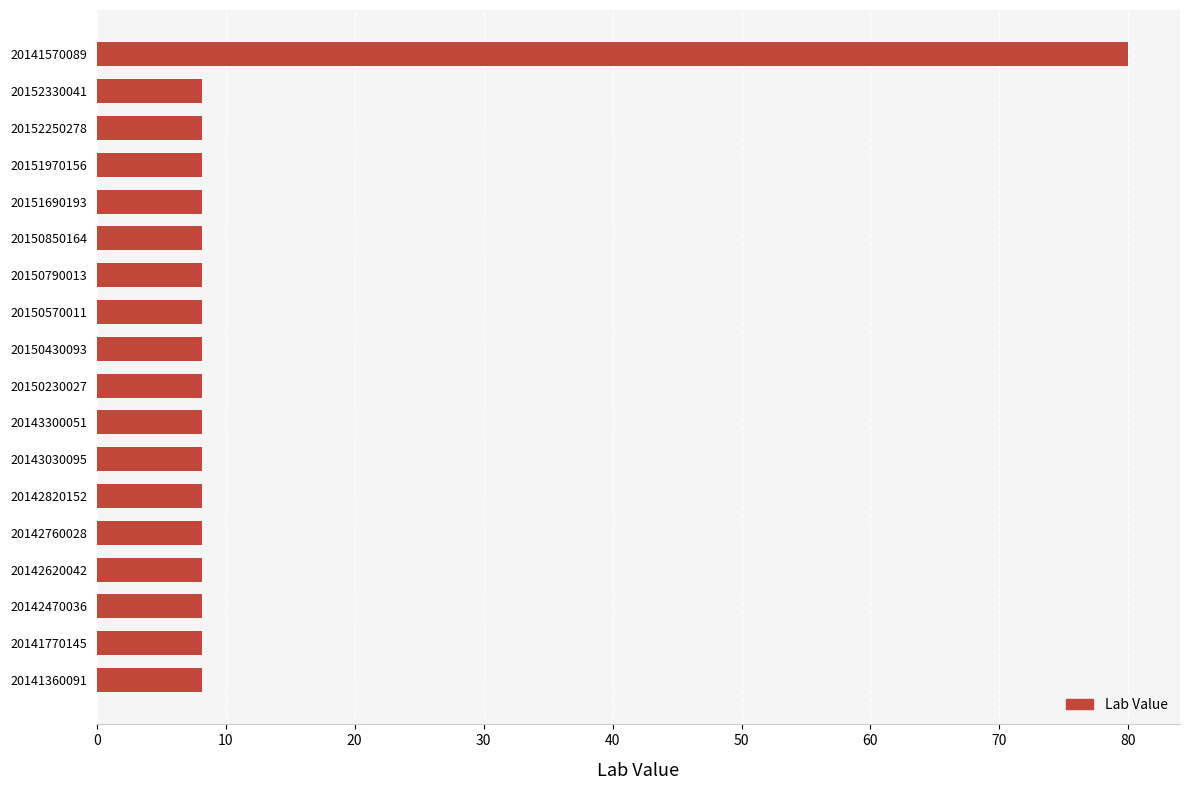

Reading top to bottom, what are all the values shown in this chart?

80.0	8.1	8.1	8.1	8.1	8.1	8.1	8.1	8.1	8.1	8.1	8.1	8.1	8.1	8.1	8.1	8.1	8.1